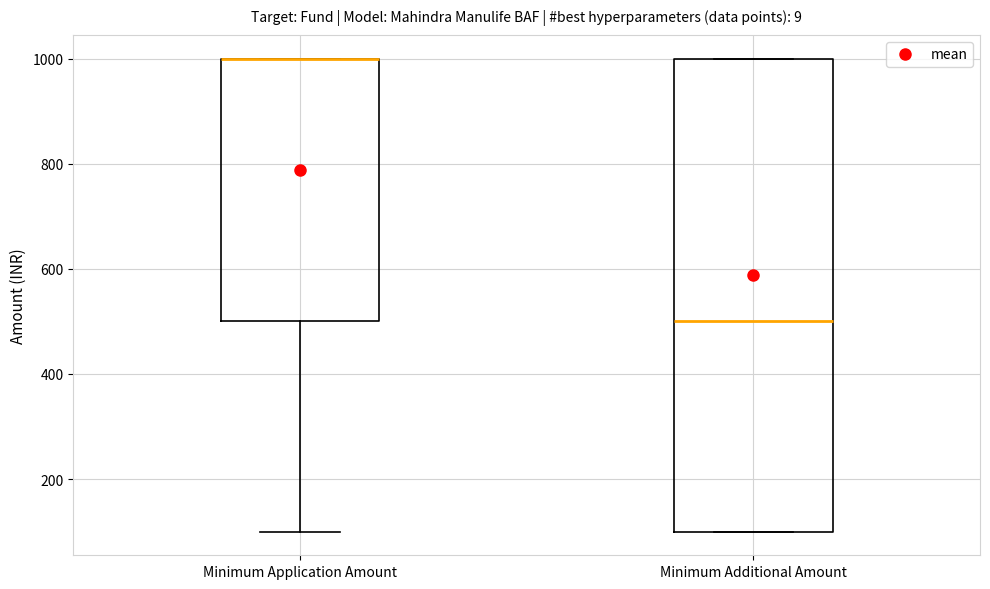

Reading left to right, read every box against the y-axis: the position of its median line, the range the box covers, and the ends of its whiskers. The values are not printed on the chart, so give them approximately, as read against the axis.

Minimum Application Amount: median 1000 (drawn on the box's upper edge), box 500 to 1000, whiskers 100 to 1000
Minimum Additional Amount: median 500, box 100 to 1000, whiskers 100 to 1000